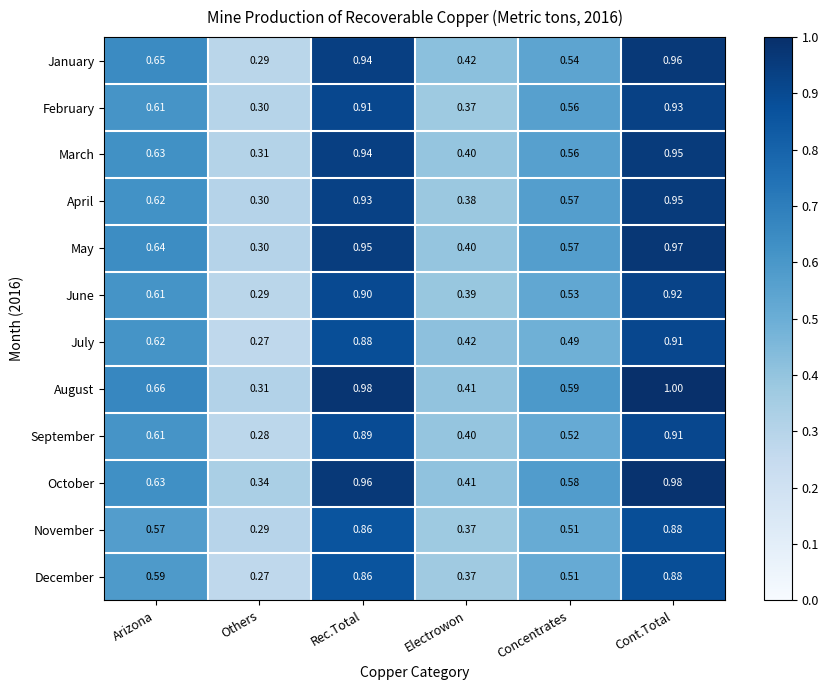

At which label is April closest to 0?

Others